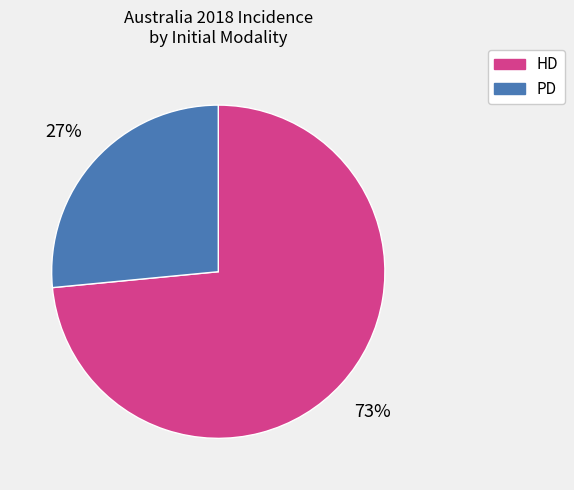

To the nearest percent, what is the average slice percentage?

50%